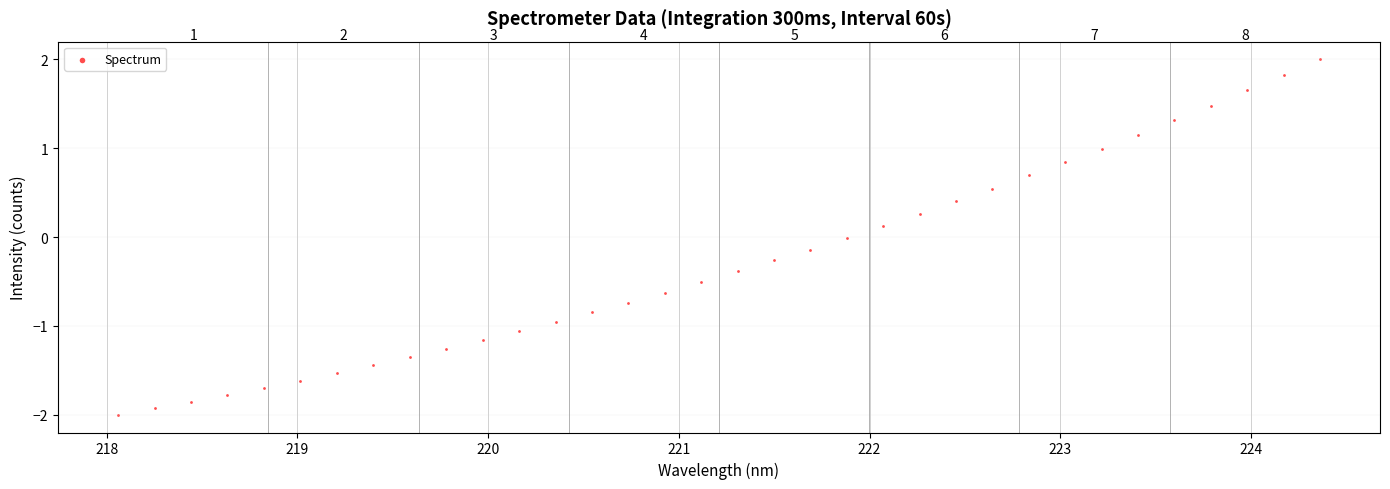

What is the range of Y values (max minus min)?

4.0